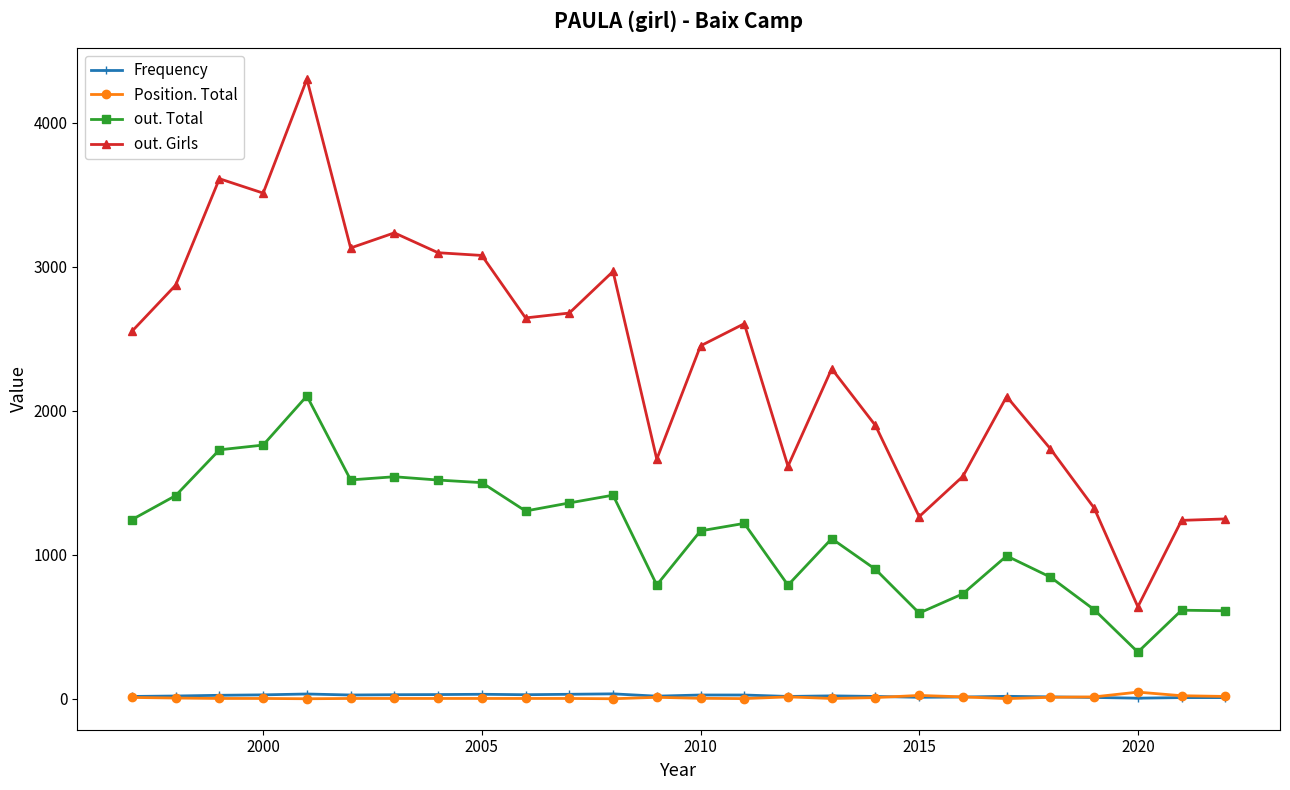

What is the difference between the maximum and minimum values in the out. Girls series?

3664